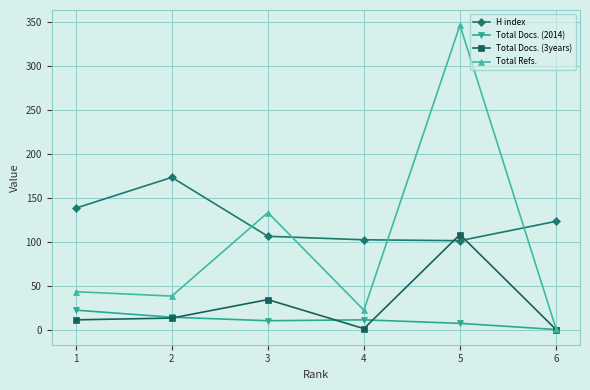

What is the sum of all H index values?

743